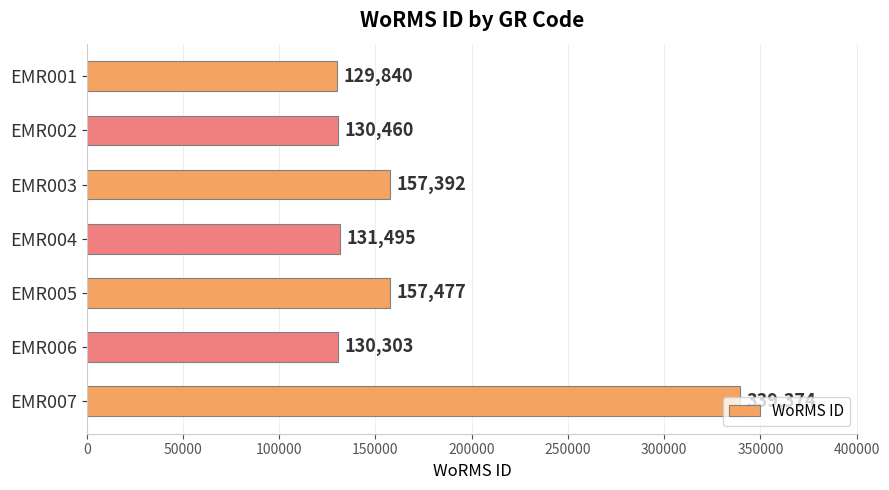

What is the difference between the maximum and minimum values?

209534